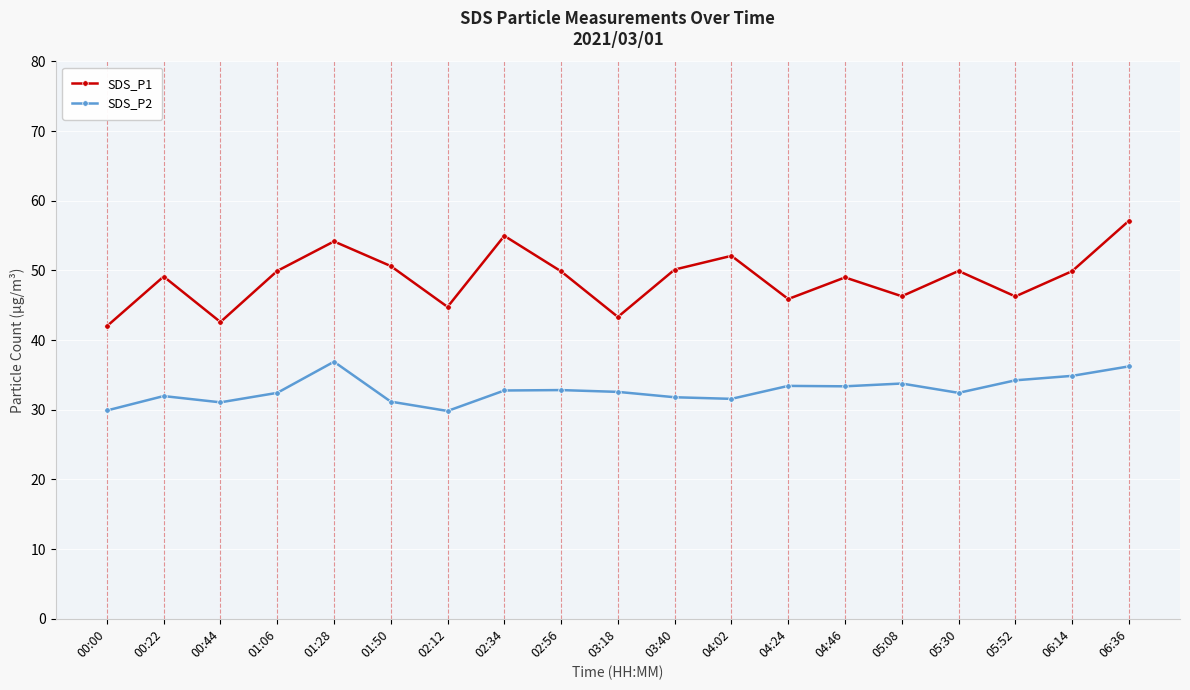

What is the label of the 10th point from the left?

03:18